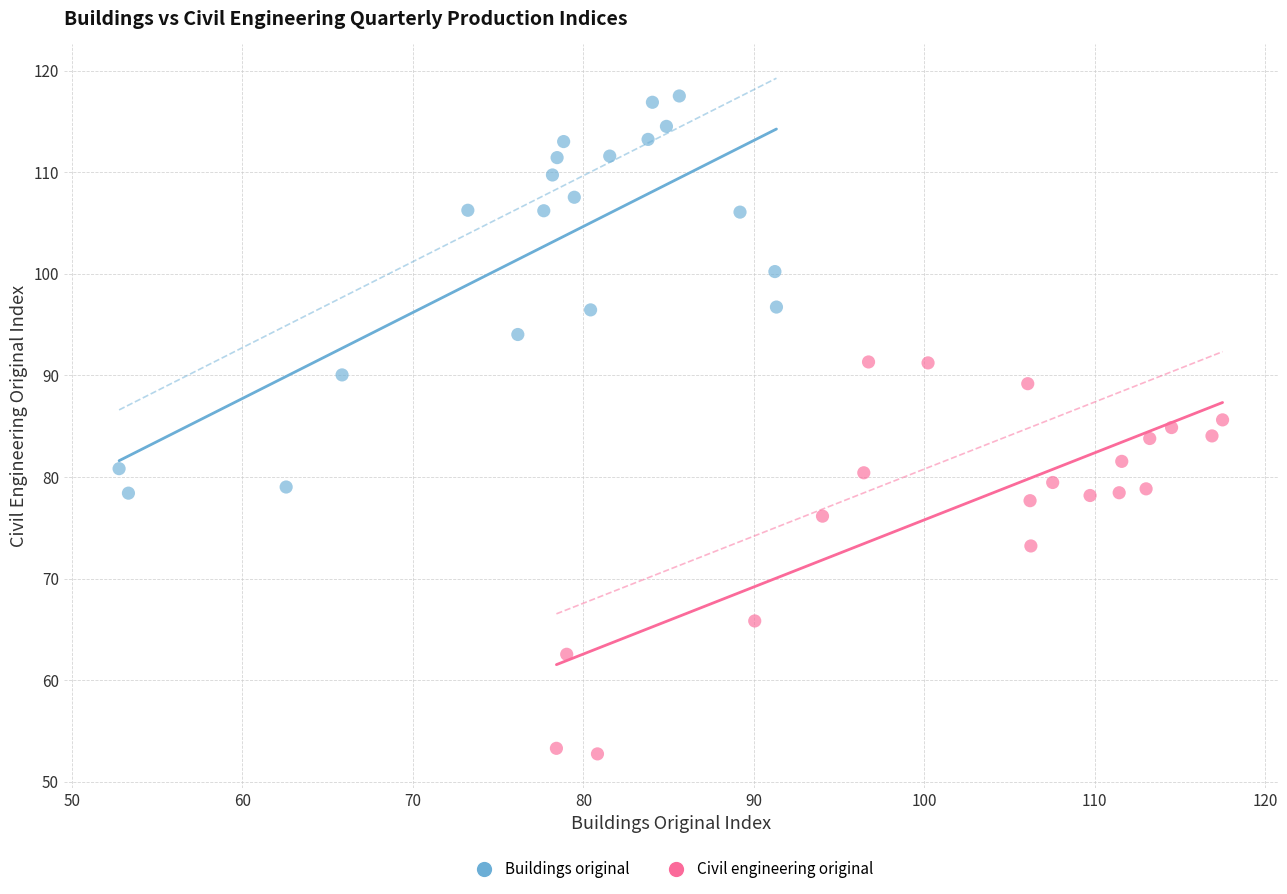

Which series contains the lowest Y value?

Civil engineering original